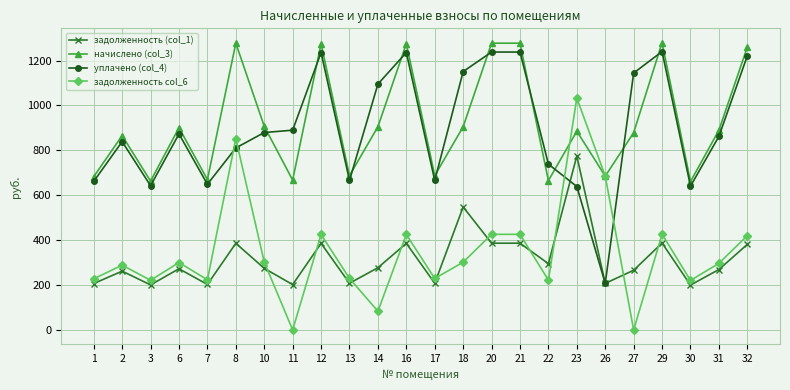

How many values in the уплачено (col_4) series are below 872?

12